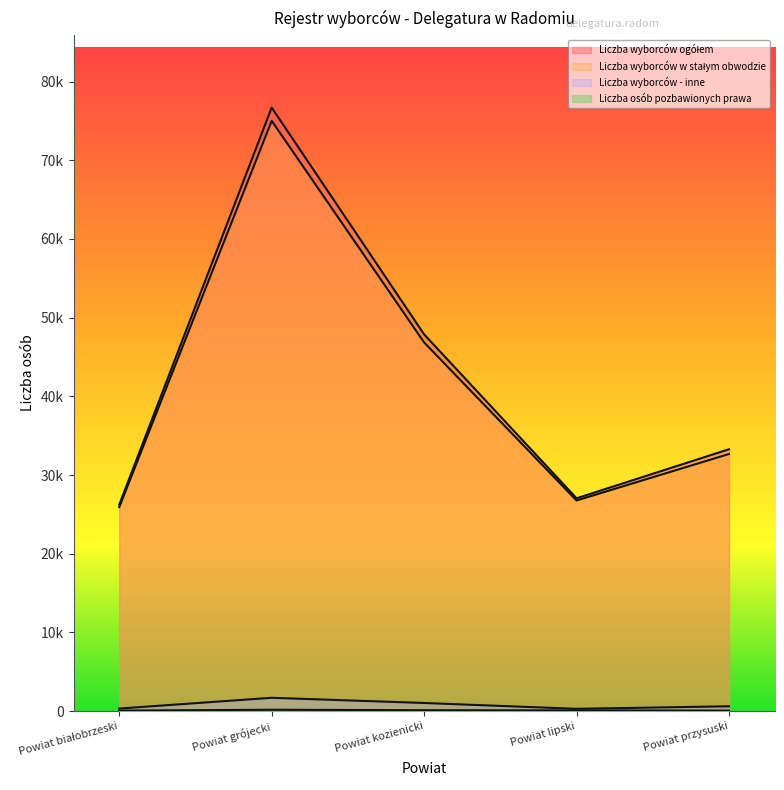

The value of Liczba wyborców w stałym obwodzie at Powiat przysuski is 32670. True or false?

True